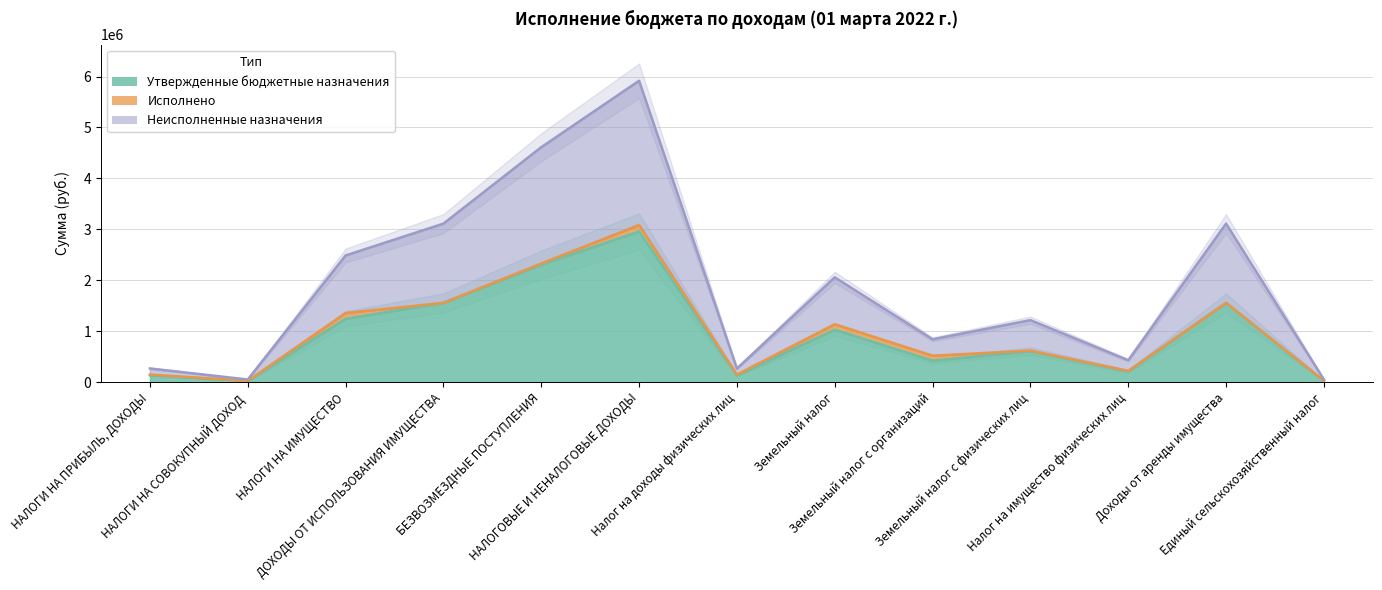

True or false: Неисполненные назначения has a value of 50800 at Единый сельскохозяйственный налог.

True